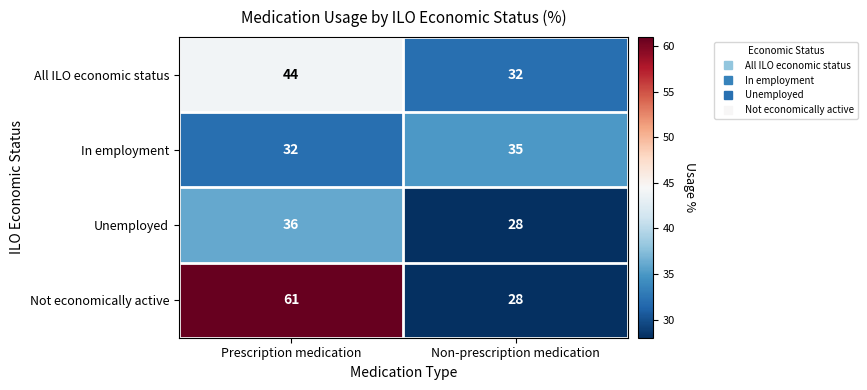

The value of Unemployed at Non-prescription medication is 39. True or false?

False